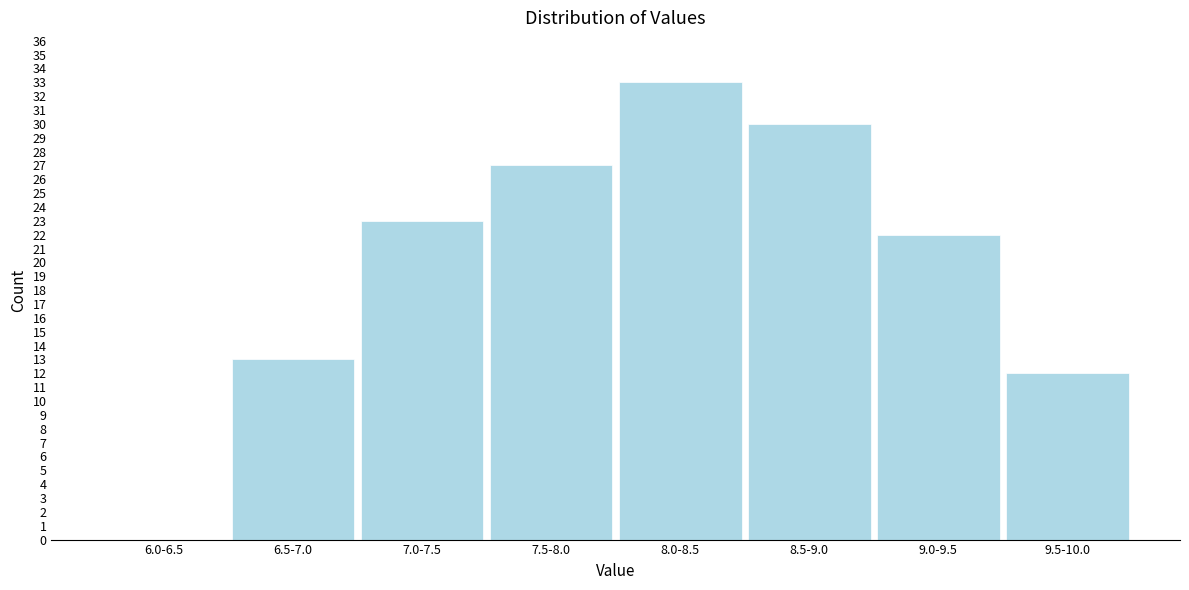

Reading left to right, list all the values displayed in this chart.

6.0-6.5=0	6.5-7.0=13	7.0-7.5=23	7.5-8.0=27	8.0-8.5=33	8.5-9.0=30	9.0-9.5=22	9.5-10.0=12